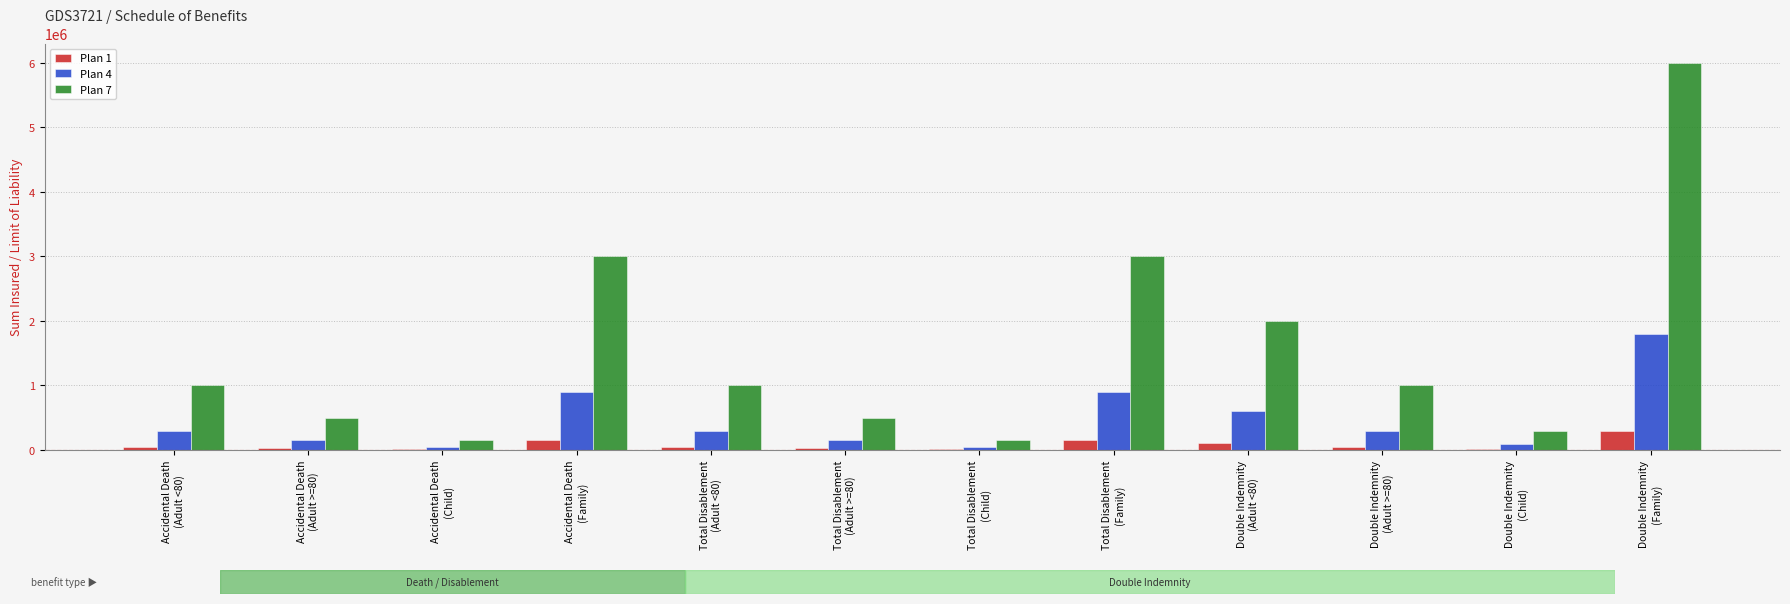

What is the approximate value of Plan 1 at Accidental Death
(Adult <80), to the nearest 10?

50000